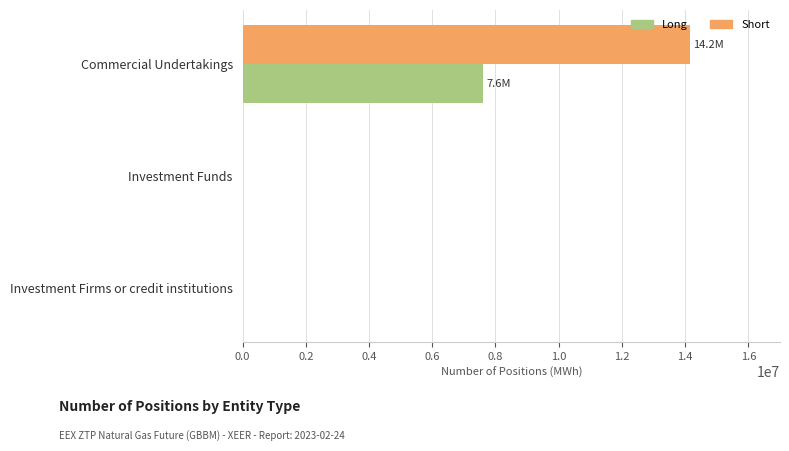

What is the sum of the Short values at Commercial Undertakings and Investment Funds?

14162706